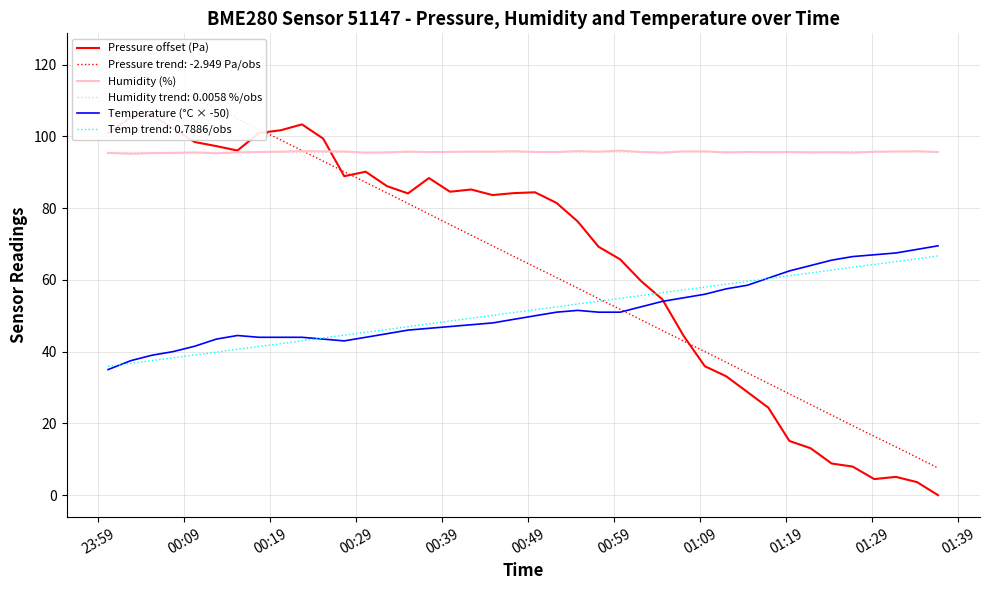

What are all the series names shown in the legend?

Pressure offset (Pa), Humidity (%), Temperature (°C × -50)